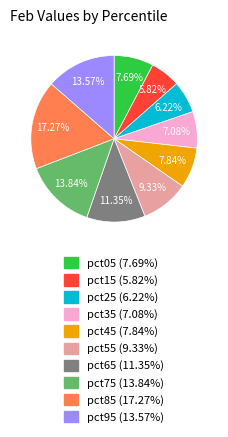

How many segments does this pie chart have?

10